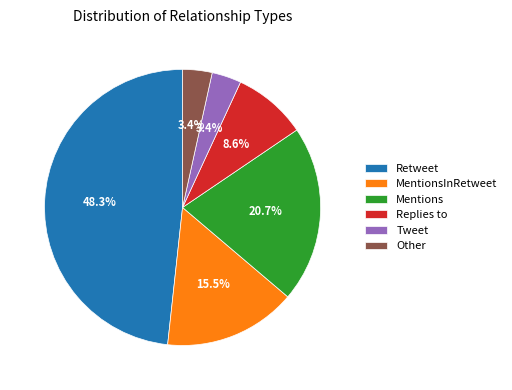

Is there a majority slice in this chart?

No